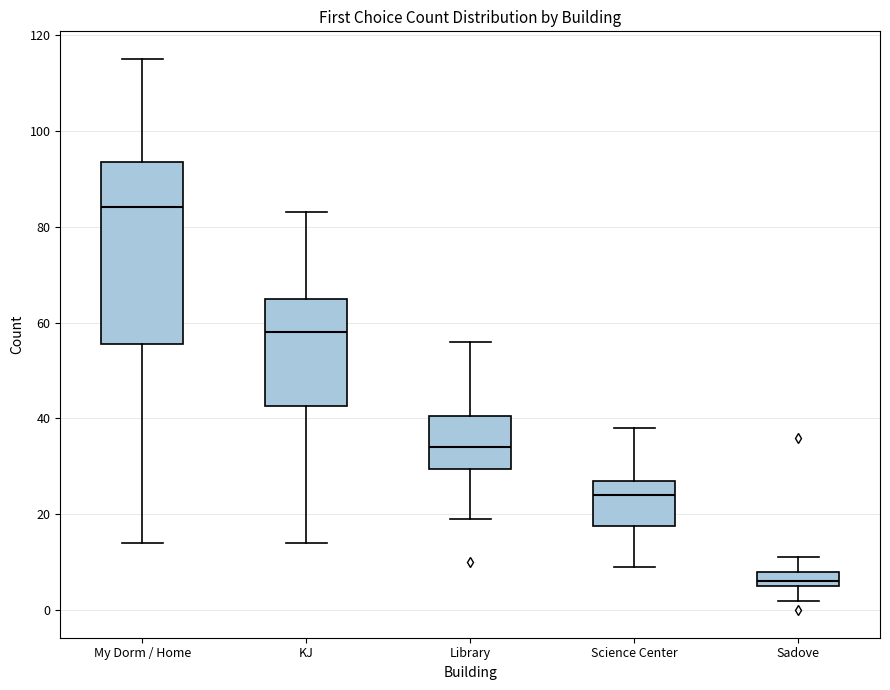

Reading left to right, read every box against the y-axis: the position of its median line, the range the box covers, and the ends of its whiskers. The values are not printed on the chart, so give them approximately, as read against the axis.

My Dorm / Home: median 84, box 56 to 94, whiskers 14 to 116
KJ: median 58, box 42 to 66, whiskers 14 to 84
Library: median 34, box 30 to 40, whiskers 20 to 56
Science Center: median 24, box 18 to 28, whiskers 10 to 38
Sadove: median 6 (just above the box's lower edge), box 6 to 8, whiskers 2 to 12